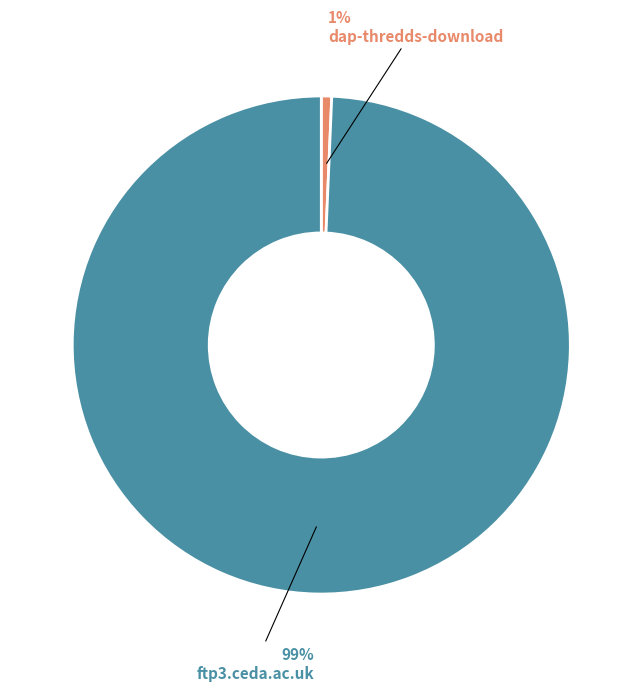

Rank the categories by value from lowest to highest.

dap-thredds-download, ftp3.ceda.ac.uk